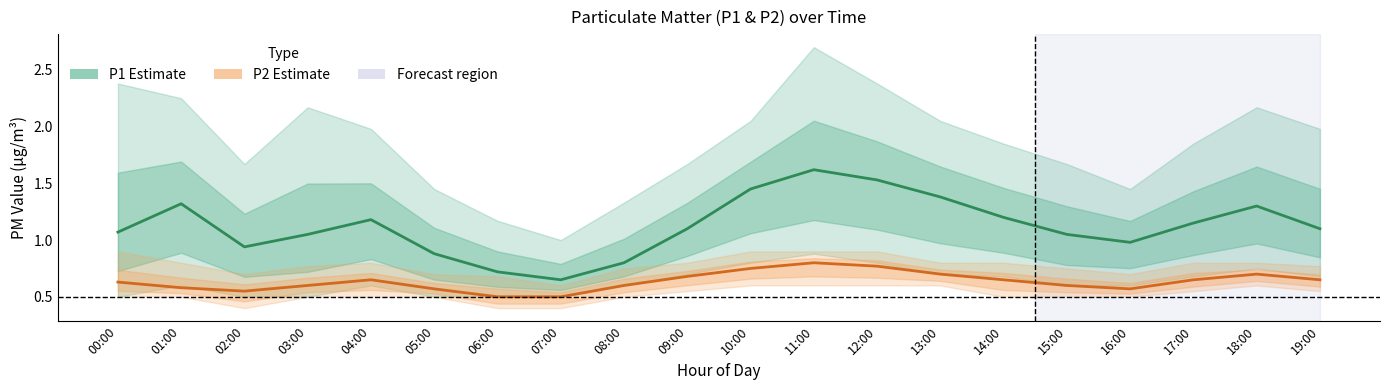

Reading left to right, what are all the values shown in this chart?

P1 (Estimate): 00:00=1.1	01:00=1.3	02:00=0.9	03:00=1.1	04:00=1.2	05:00=0.9	06:00=0.7	07:00=0.7	08:00=0.8	09:00=1.1	10:00=1.4	11:00=1.6	12:00=1.5	13:00=1.4	14:00=1.2	15:00=1.1	16:00=1.0	17:00=1.1	18:00=1.3	19:00=1.1
P2 (Estimate): 00:00=0.6	01:00=0.6	02:00=0.6	03:00=0.6	04:00=0.7	05:00=0.6	06:00=0.5	07:00=0.5	08:00=0.6	09:00=0.7	10:00=0.8	11:00=0.8	12:00=0.8	13:00=0.7	14:00=0.7	15:00=0.6	16:00=0.6	17:00=0.7	18:00=0.7	19:00=0.7